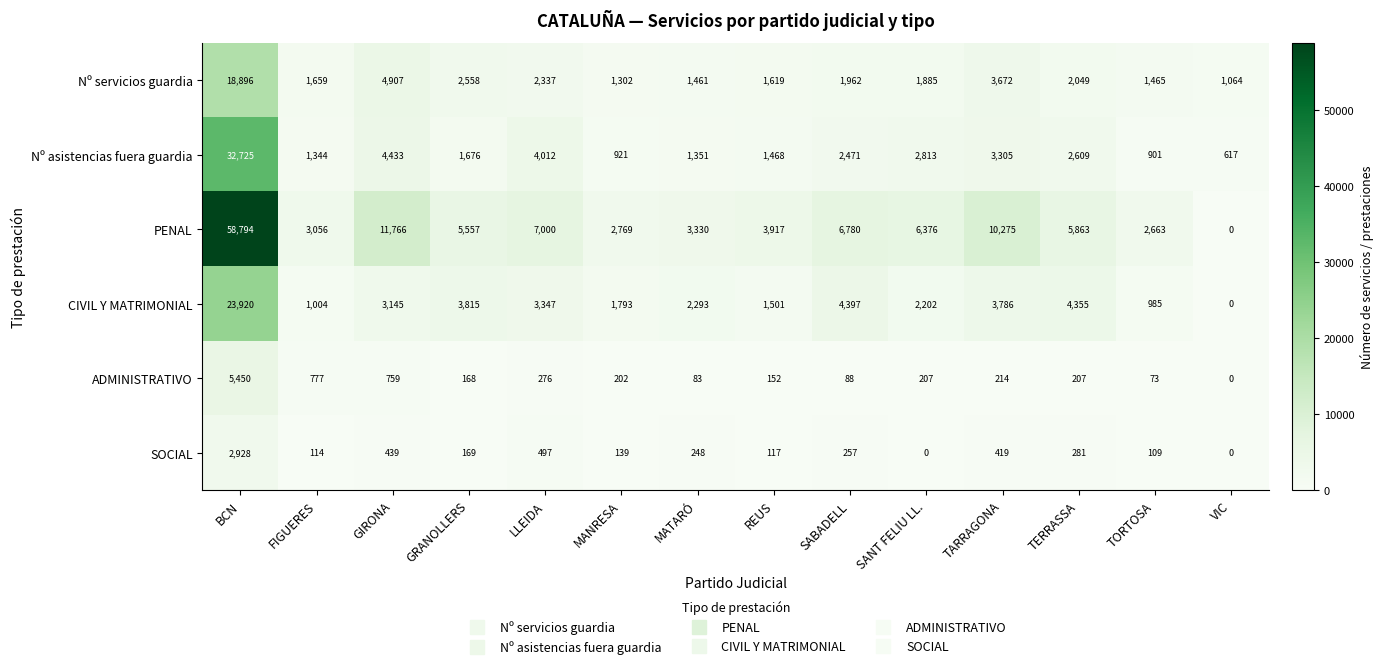

True or false: SOCIAL has a value of 248 at MATARÓ.

True